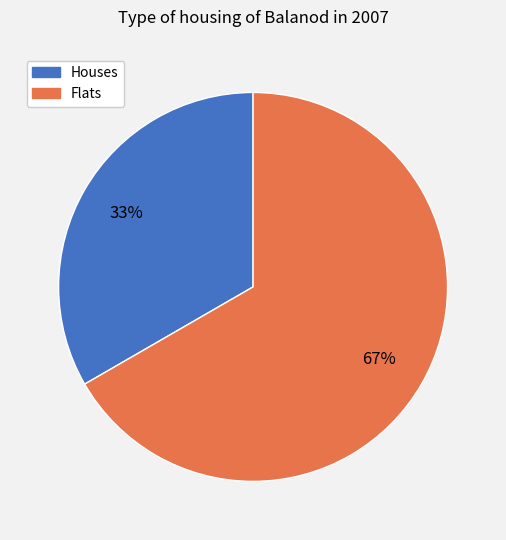

Does any single category account for the majority?

Yes